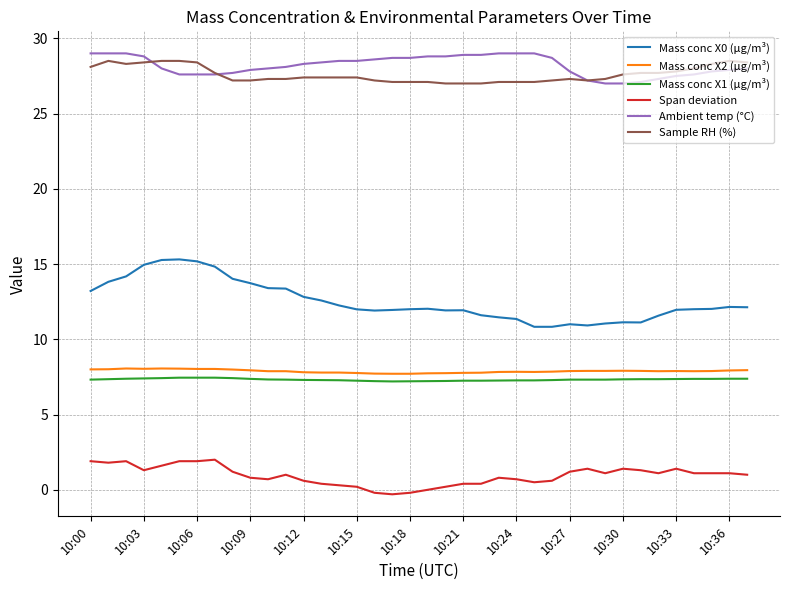

True or false: Mass conc X0 (μg/m³) and Ambient temp (°C) cross at least once.

False